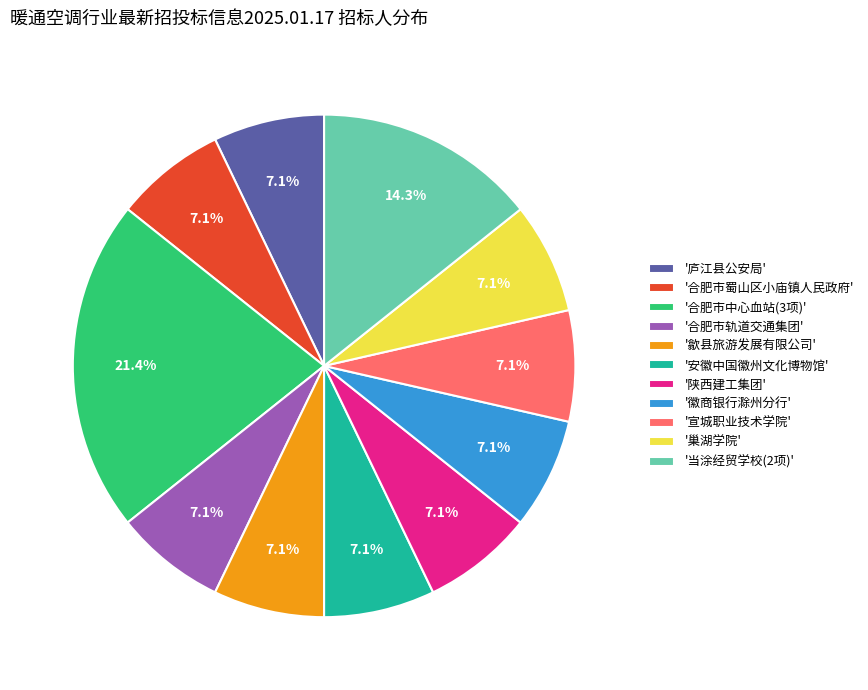

Does '徽商银行滁州分行' represent more than half of the total?

No